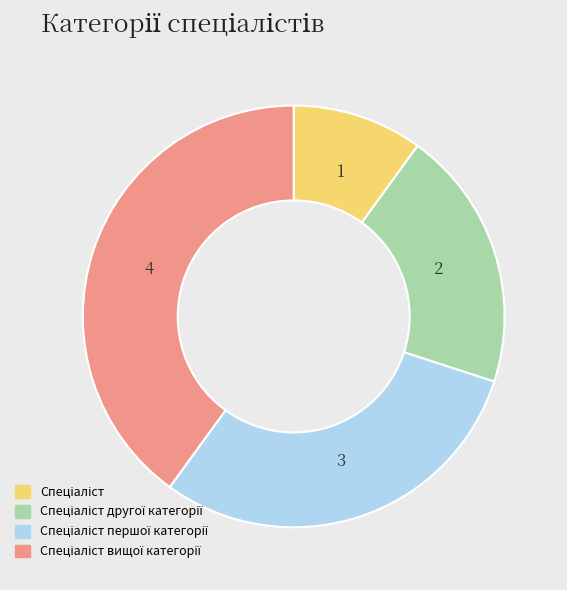

How many segments does this pie chart have?

4